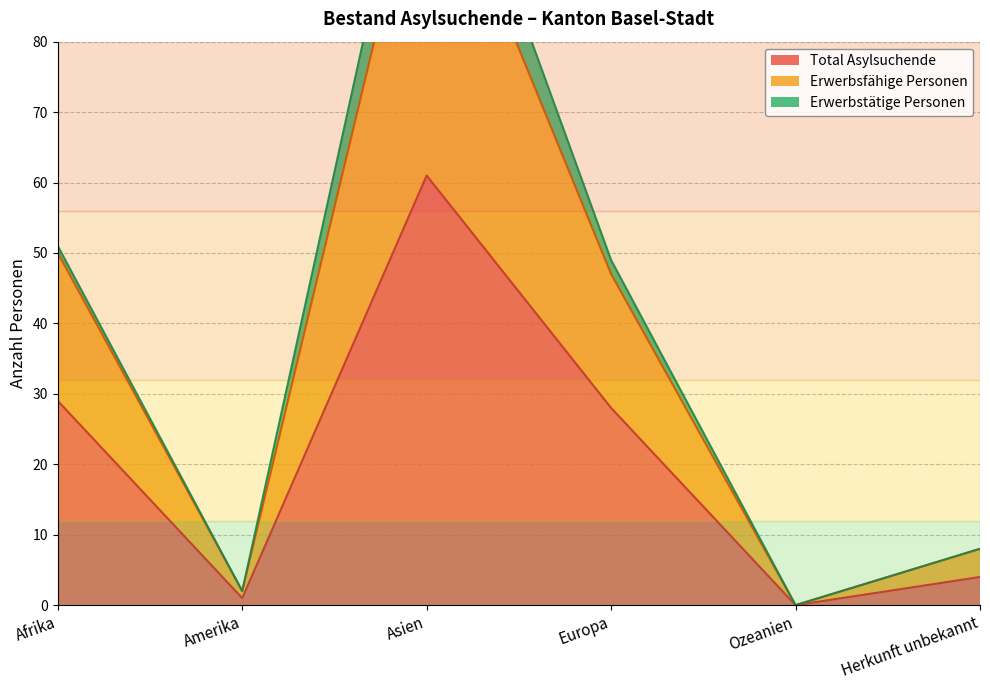

True or false: Total Asylsuchende has a value of 33 at Asien.

False